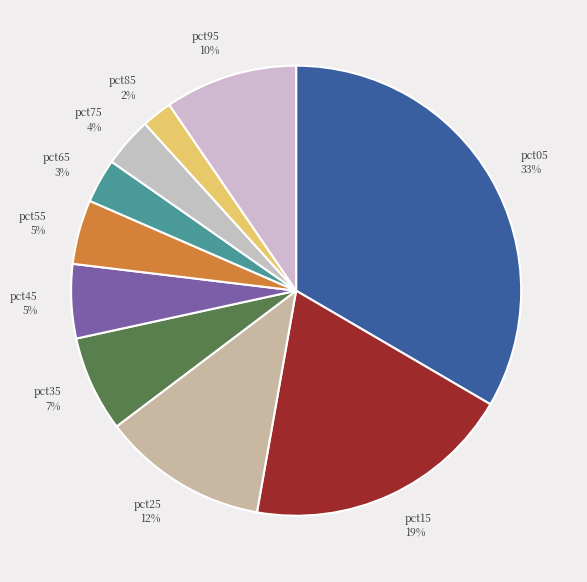

To the nearest percent, what percentage of the pie is pct25?

12%